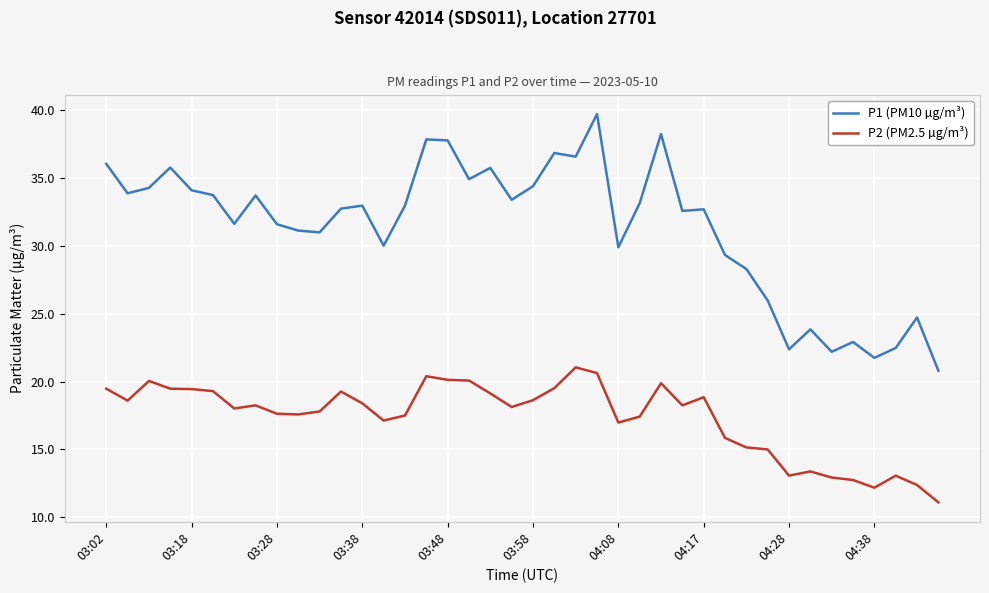

Which series has the largest total across all categories?

P1 (PM10 µg/m³)